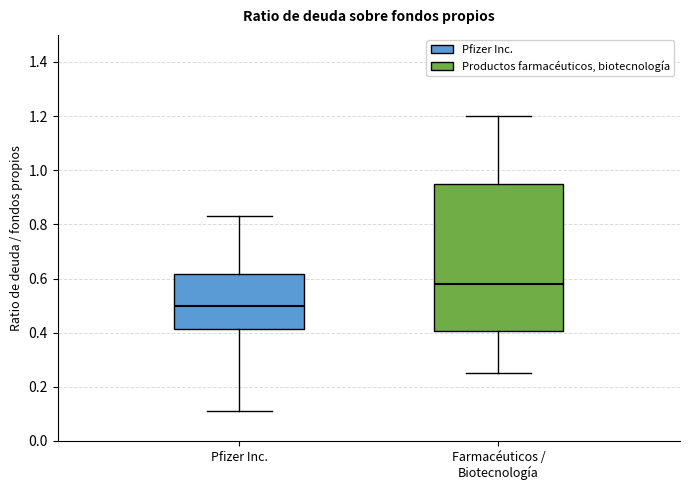

Reading left to right, read every box against the y-axis: the position of its median line, the range the box covers, and the ends of its whiskers. The values are not printed on the chart, so give them approximately, as read against the axis.

Pfizer Inc.: median 0.50, box 0.42 to 0.62, whiskers 0.12 to 0.84
Farmacéuticos / Biotecnología: median 0.58, box 0.40 to 0.96, whiskers 0.26 to 1.20